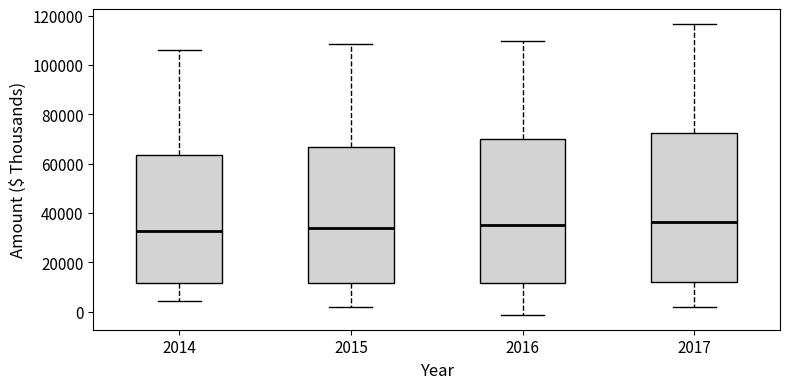

Which box is the tallest, from its lower edge to its upper edge?

2017